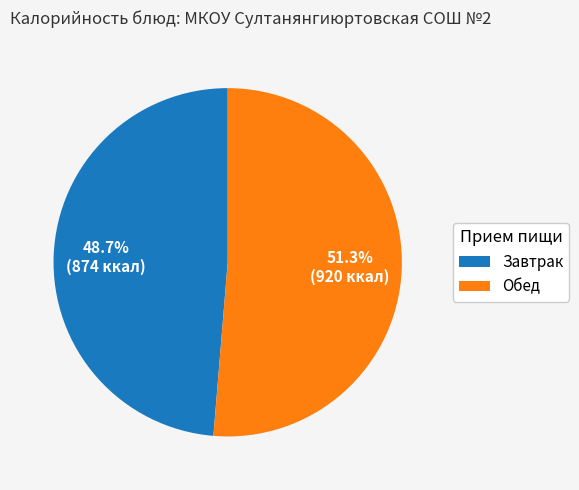

Rank the categories by value from lowest to highest.

Завтрак, Обед